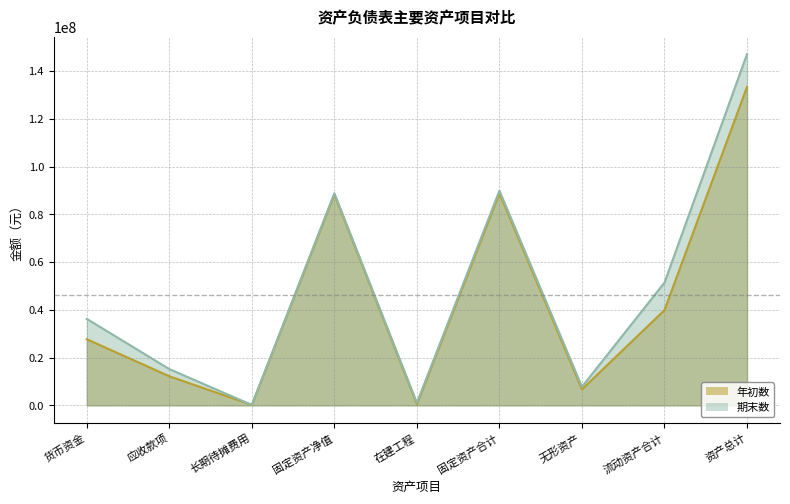

At 流动资产合计, list the series in order from largest to smallest.

期末数, 年初数